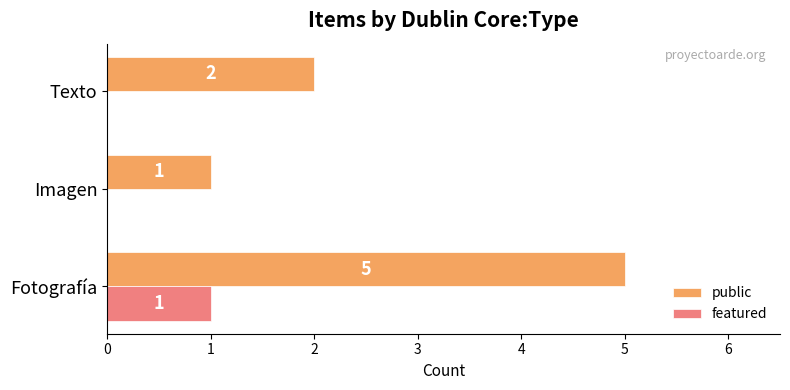

Which series changed the most between Imagen and Texto?

public